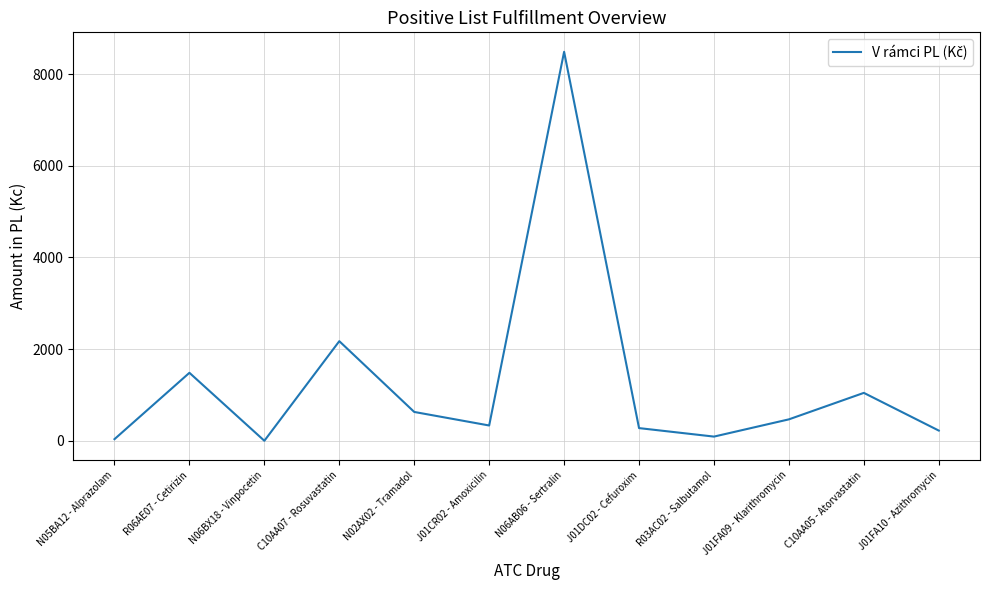

What is the ratio of the value at J01DC02 - Cefuroxim to the value at N02AX02 - Tramadol?

0.4